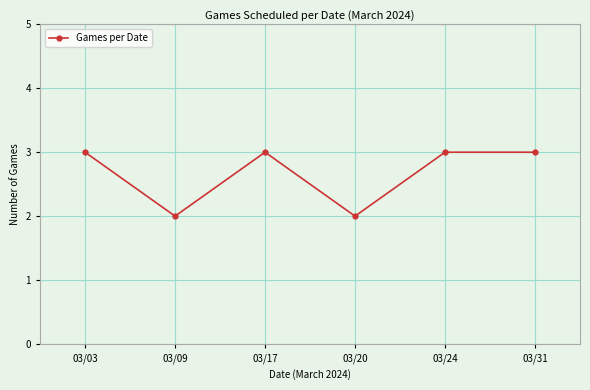

The value at 03/31 is 4. True or false?

False